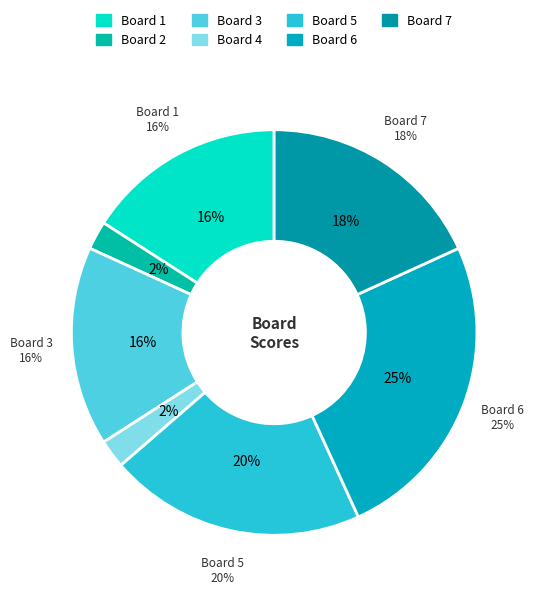

Which category has the biggest portion of the pie?

Board 6